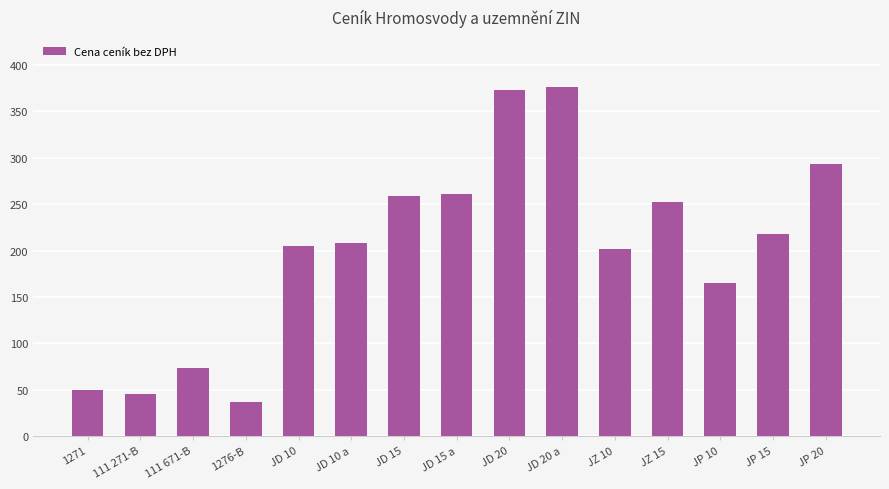

Are the bars grouped side by side (vs. stacked)?

No